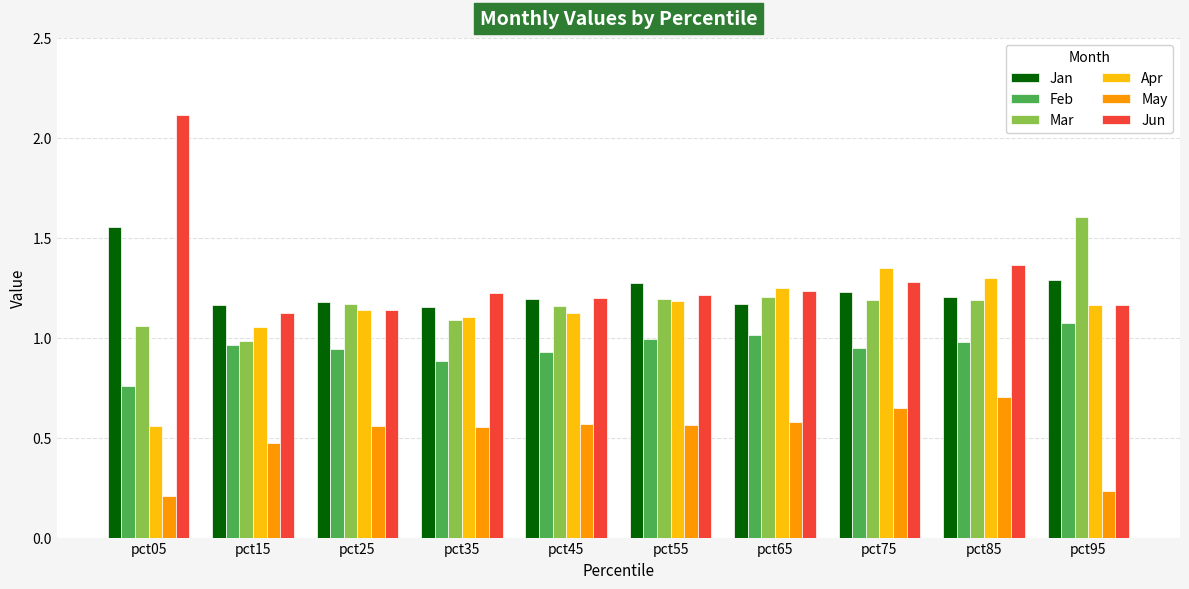

What is the total value across all series at pct35?

6.0